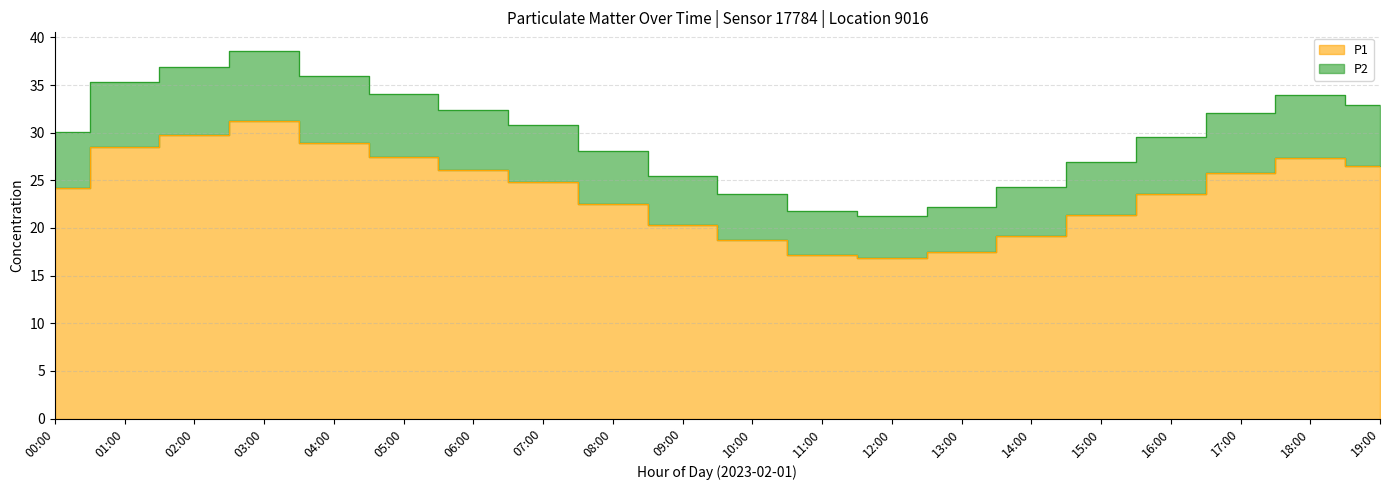

At which category does P2 reach its first local peak?

03:00